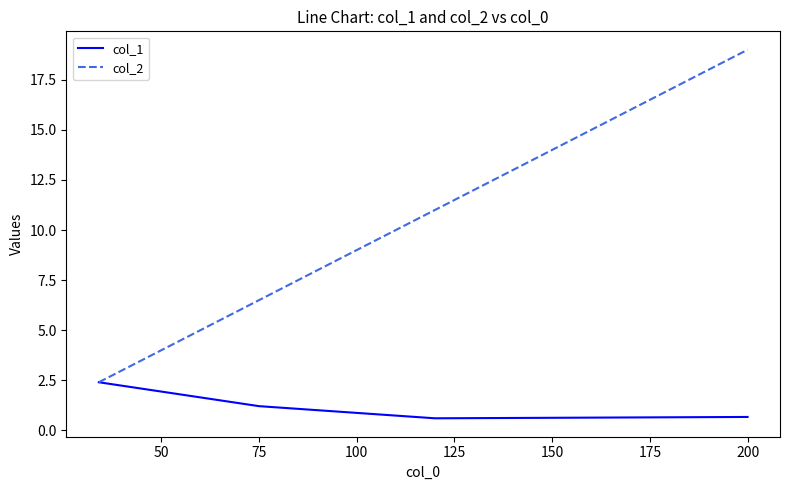

Which series has the largest range (max minus min)?

col_2